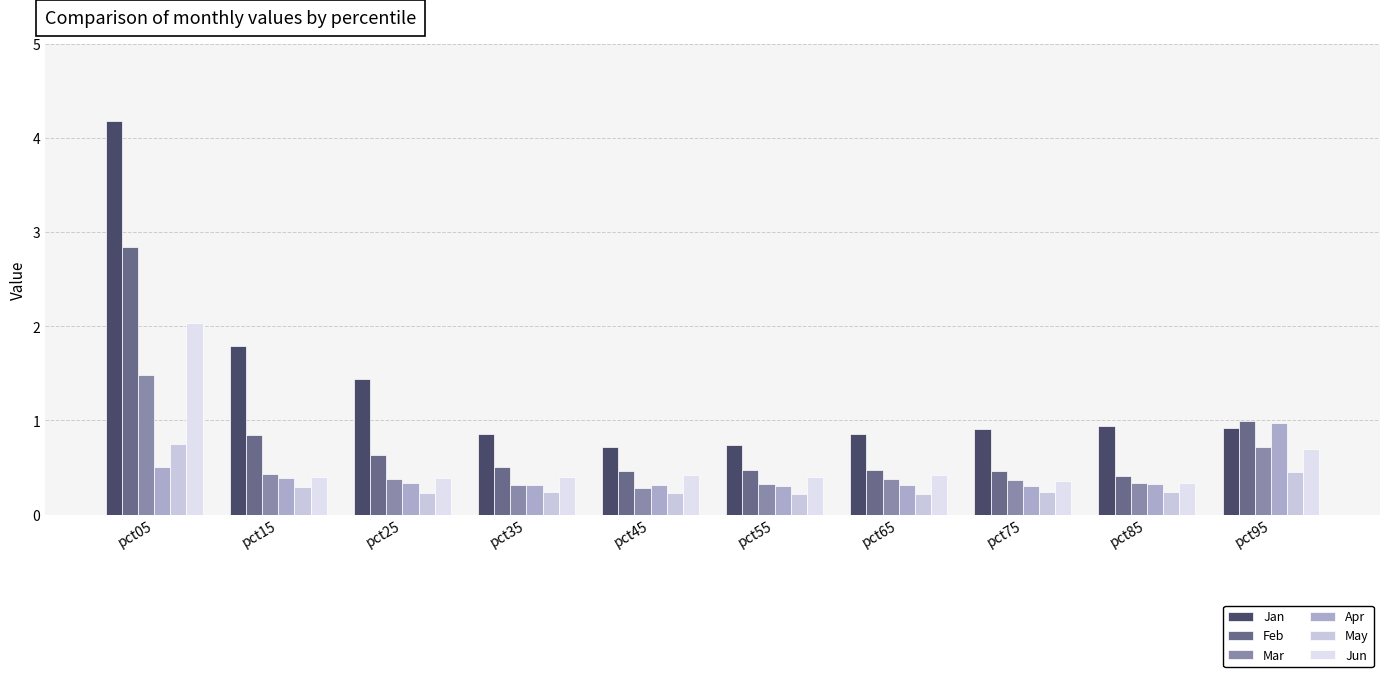

At pct85, list the series in order from largest to smallest.

Jan, Feb, Jun, Mar, Apr, May